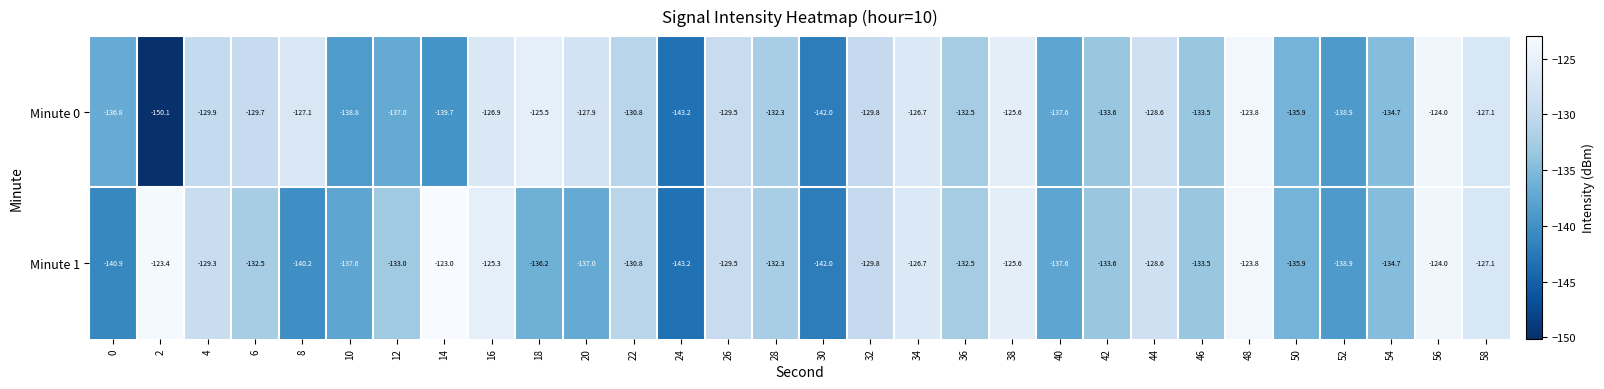

What is the minimum value for Minute 0?

-150.1